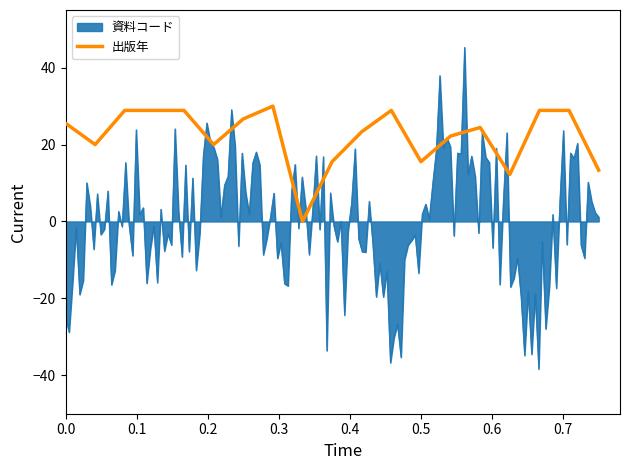

How many interior local peaks (higher than both neighbors) does the data have?

3